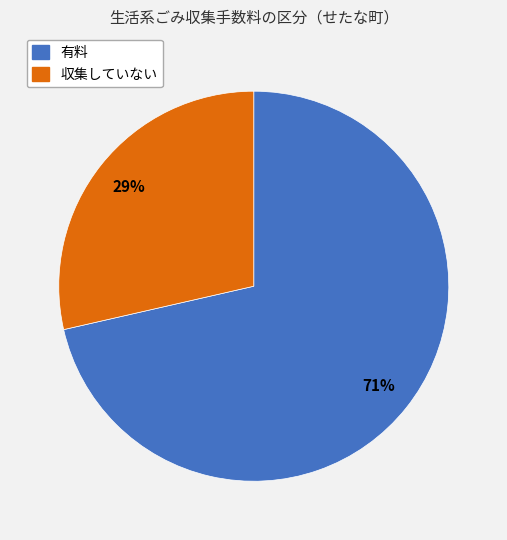

Which slice represents more than half of the pie?

有料